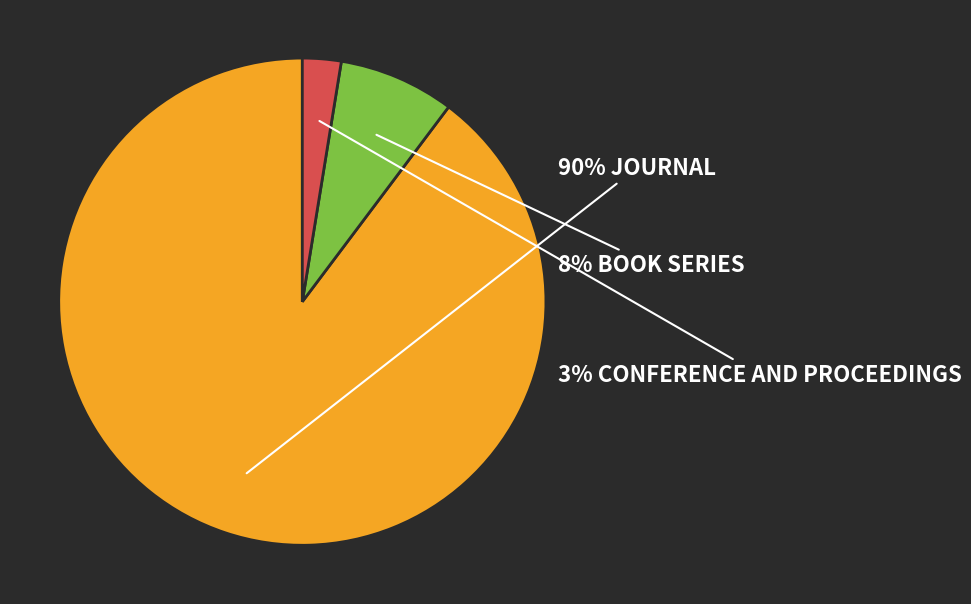

Is there any slice that represents more than half of the pie?

Yes